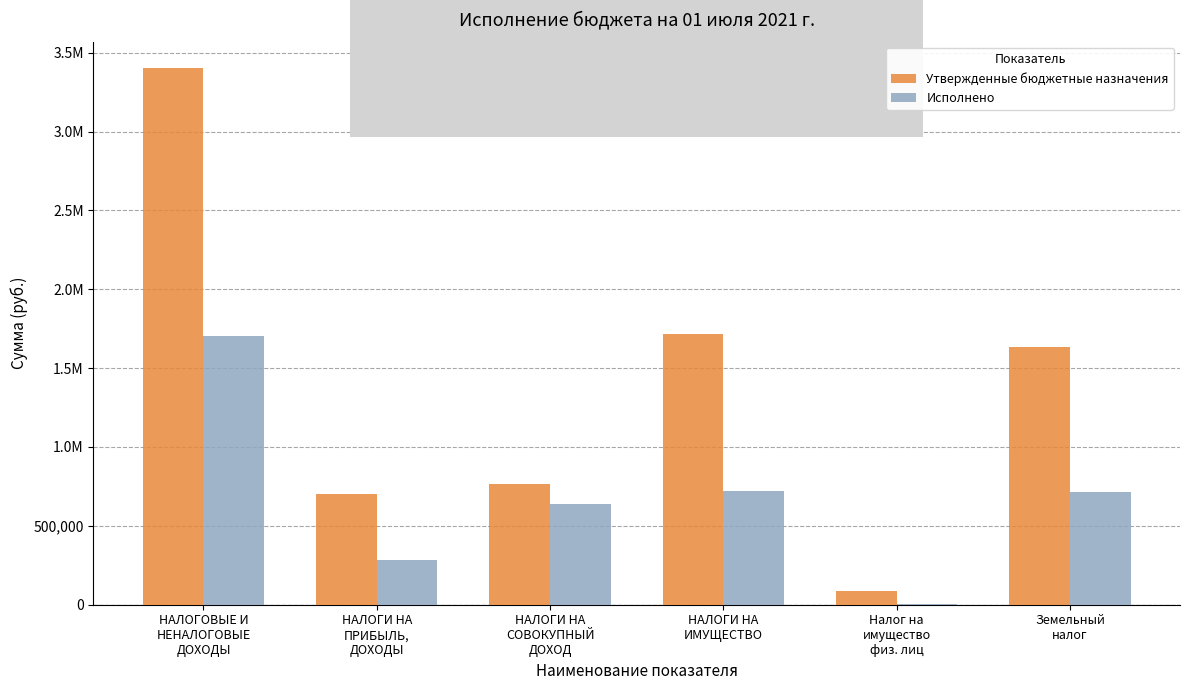

What is the label of the 5th bar from the right?

НАЛОГИ НА
ПРИБЫЛЬ,
ДОХОДЫ